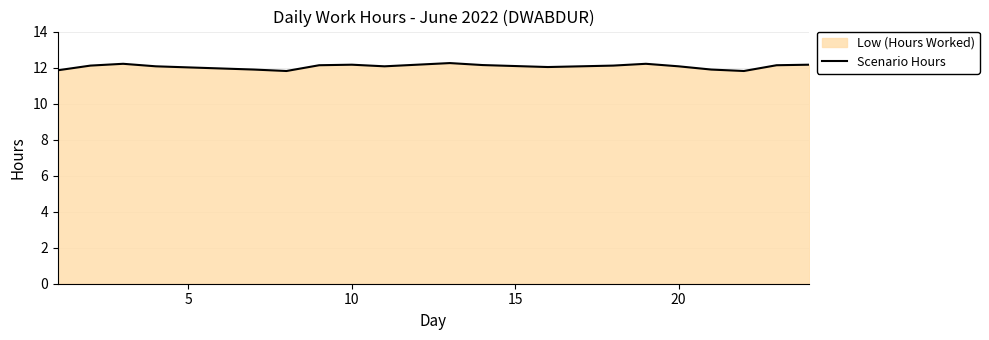

How many points are lower than both their immediate neighbors (excluding endpoints)?

4